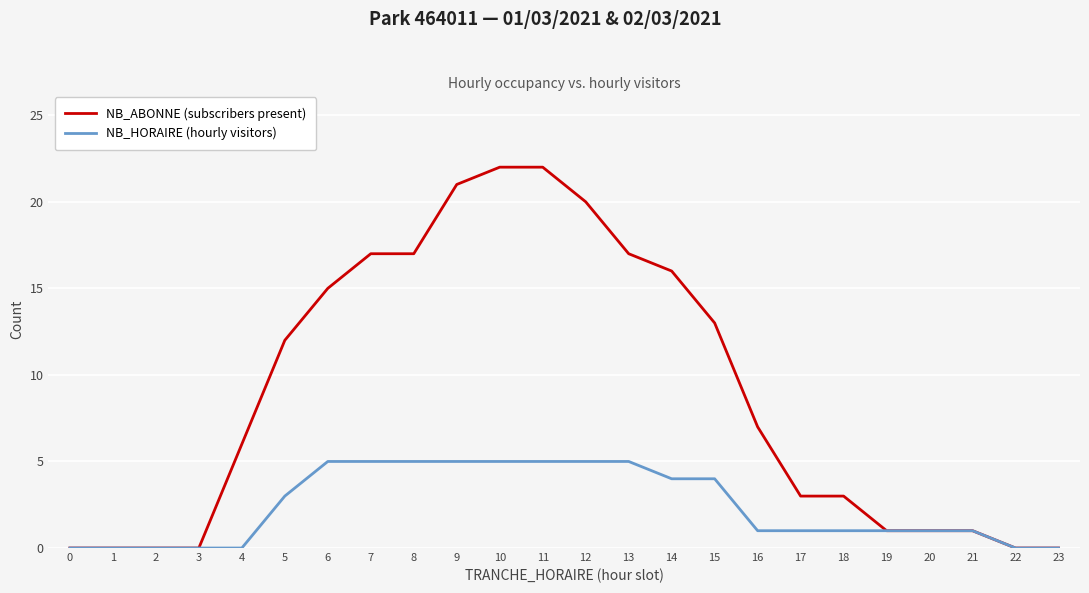

Where is NB_ABONNE (subscribers present) nearest to the value 11?

5